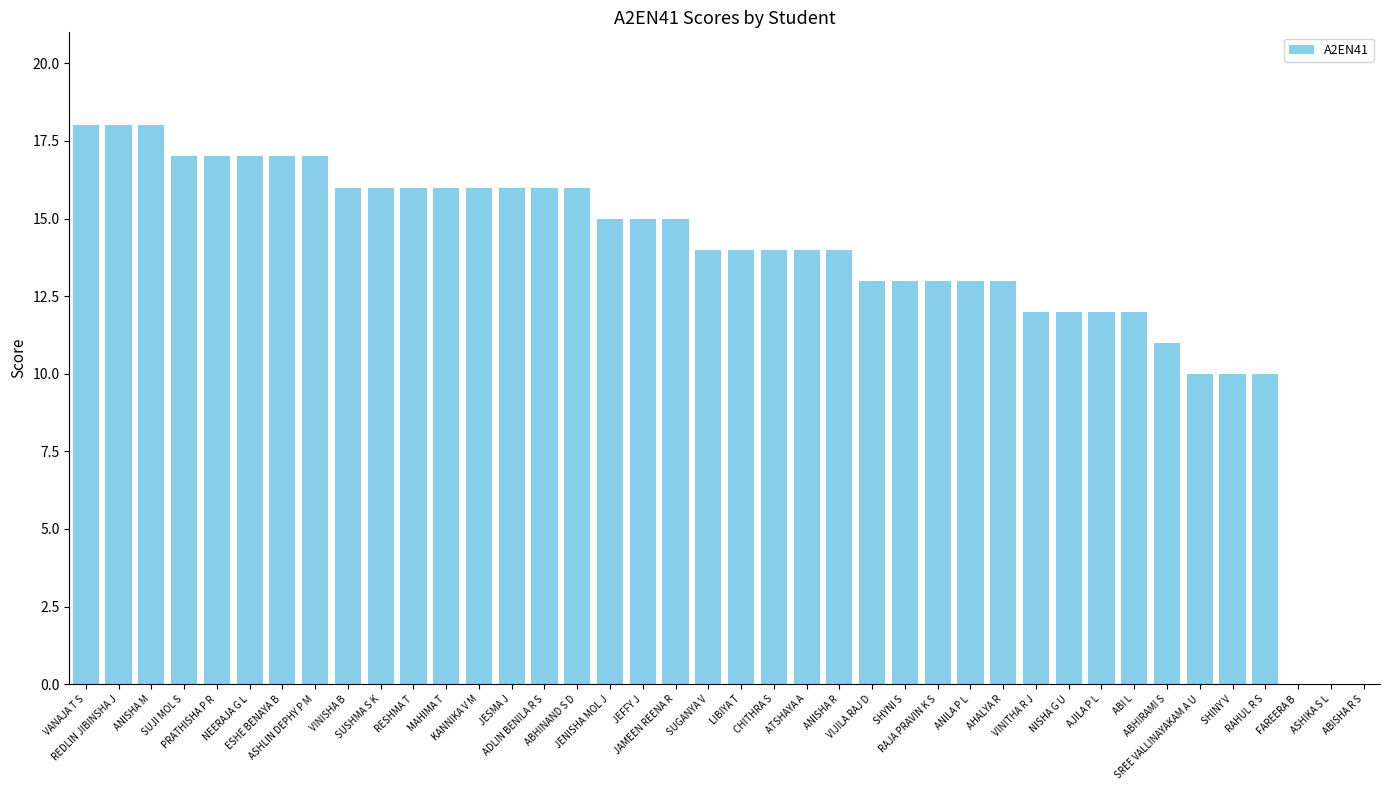

Between ANISHA M and PRATHISHA P R, which is larger?

ANISHA M